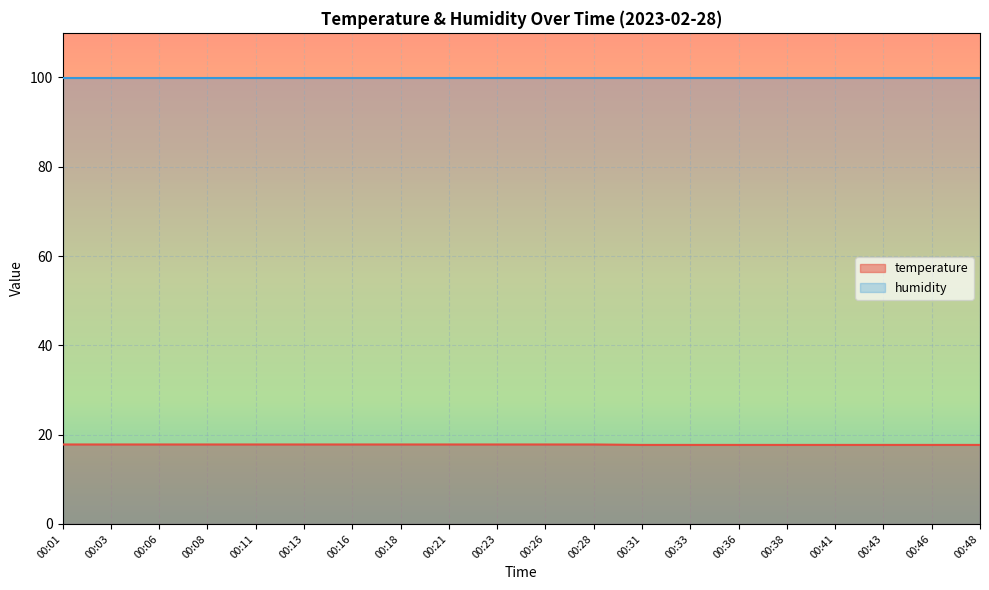

What is the ratio of the value at 00:43 to the value at 00:33?

1.0